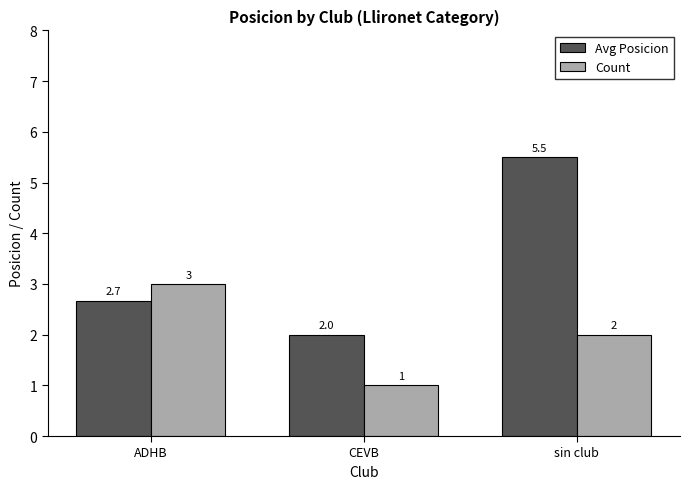

What is the difference between the highest and lowest values at CEVB?

1.0